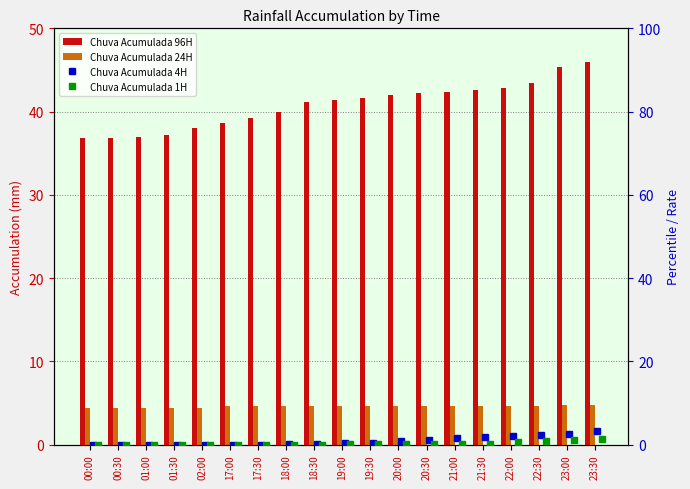

The value of Chuva Acumulada 1H at 21:00 is 0.2. True or false?

True